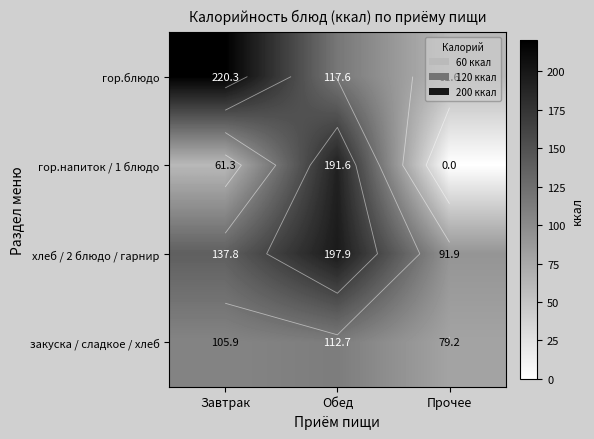

How many data points in гор.блюдо are above 117?

2